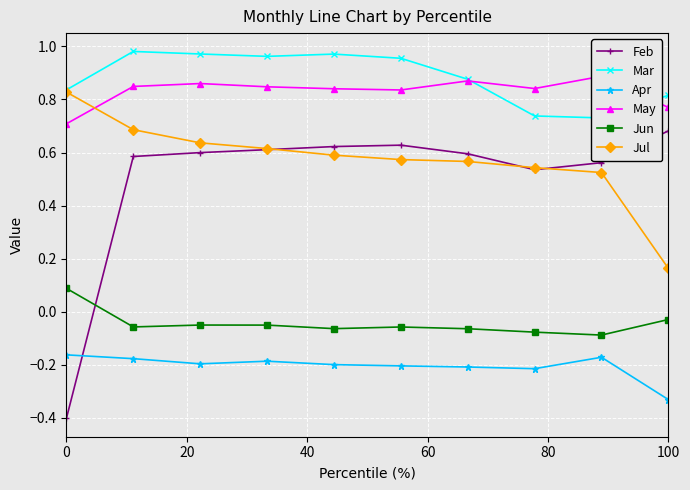

Rank the series by their maximum value, from highest to lowest.

Mar, May, Jul, Feb, Jun, Apr